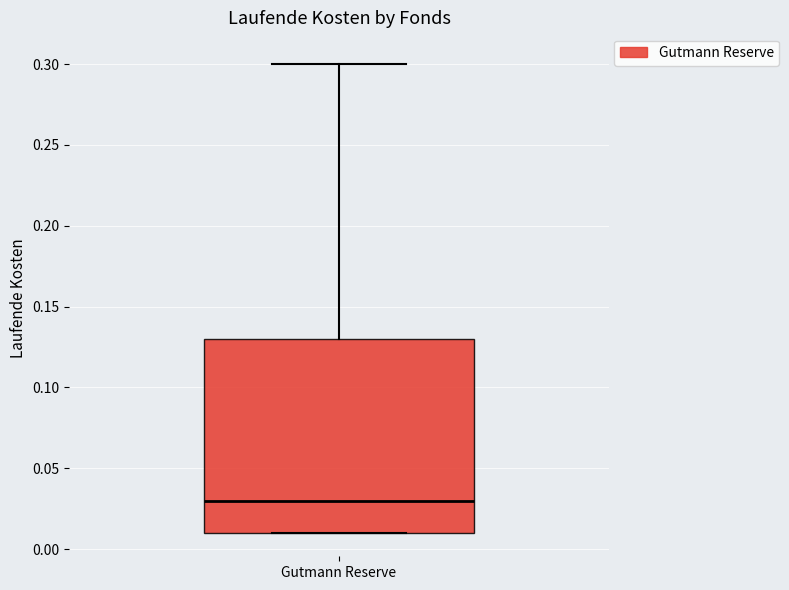

Transcribe this box plot: give where the median line is, the range the box spans, and where the two whiskers end, as read against the y-axis. The values are not printed on the chart, so give them approximately, as read against the axis.

median 0.03, box 0.01 to 0.13, whiskers 0.01 to 0.30